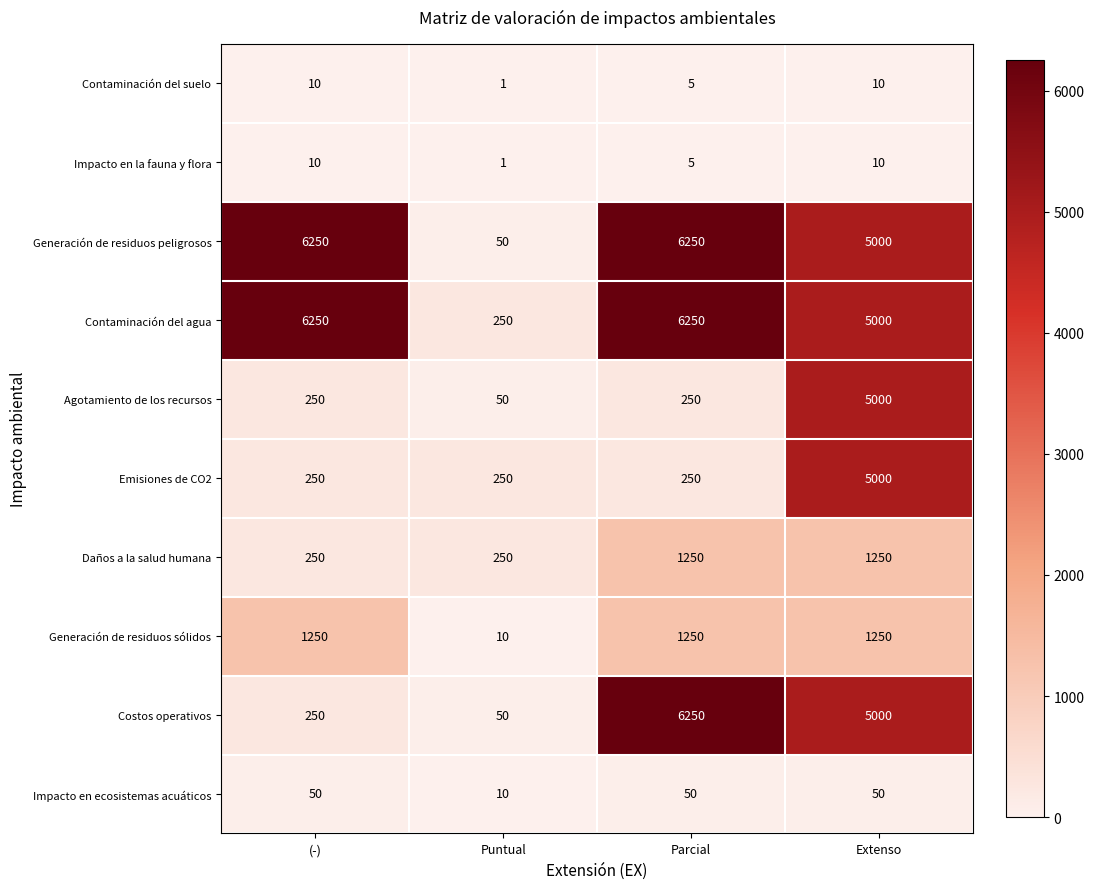

What is the highest value of the Costos operativos series?

6250